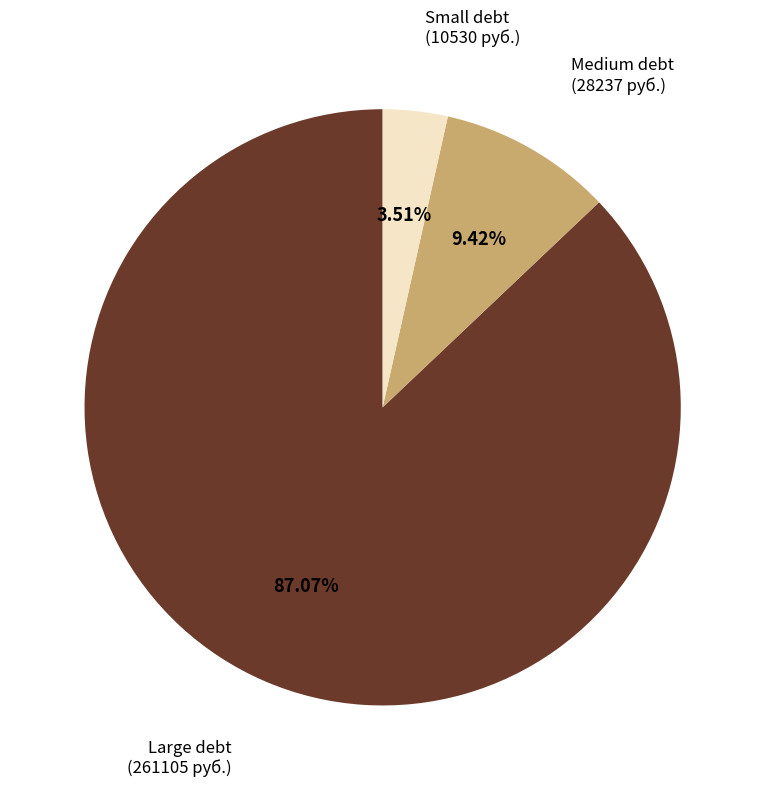

How many slices are in this pie chart?

3